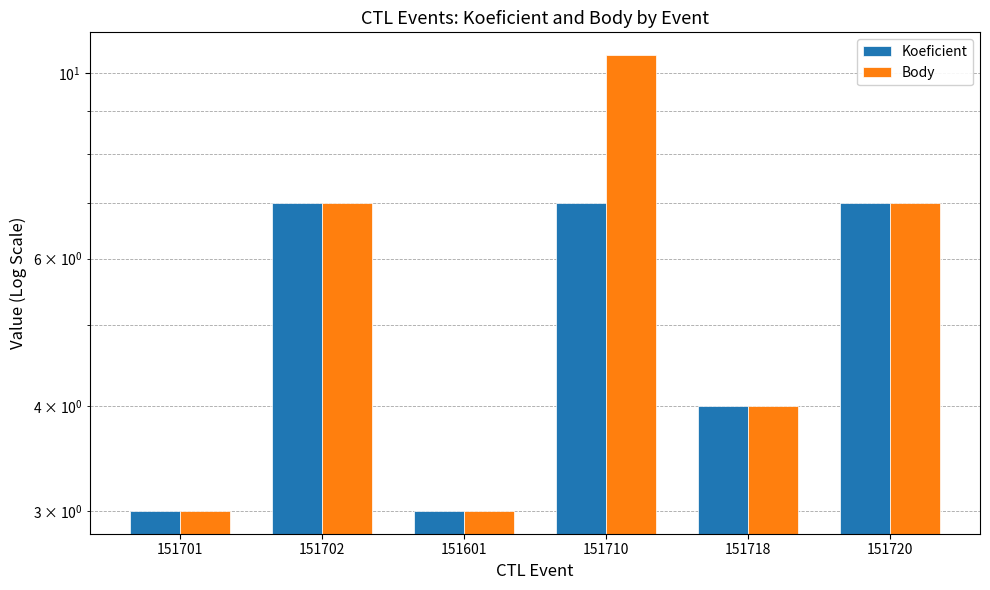

How many data points does each series have?

6